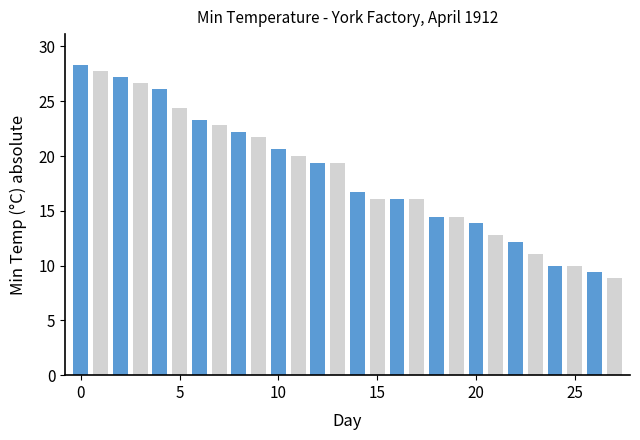

What is the minimum value shown in the chart?

8.9